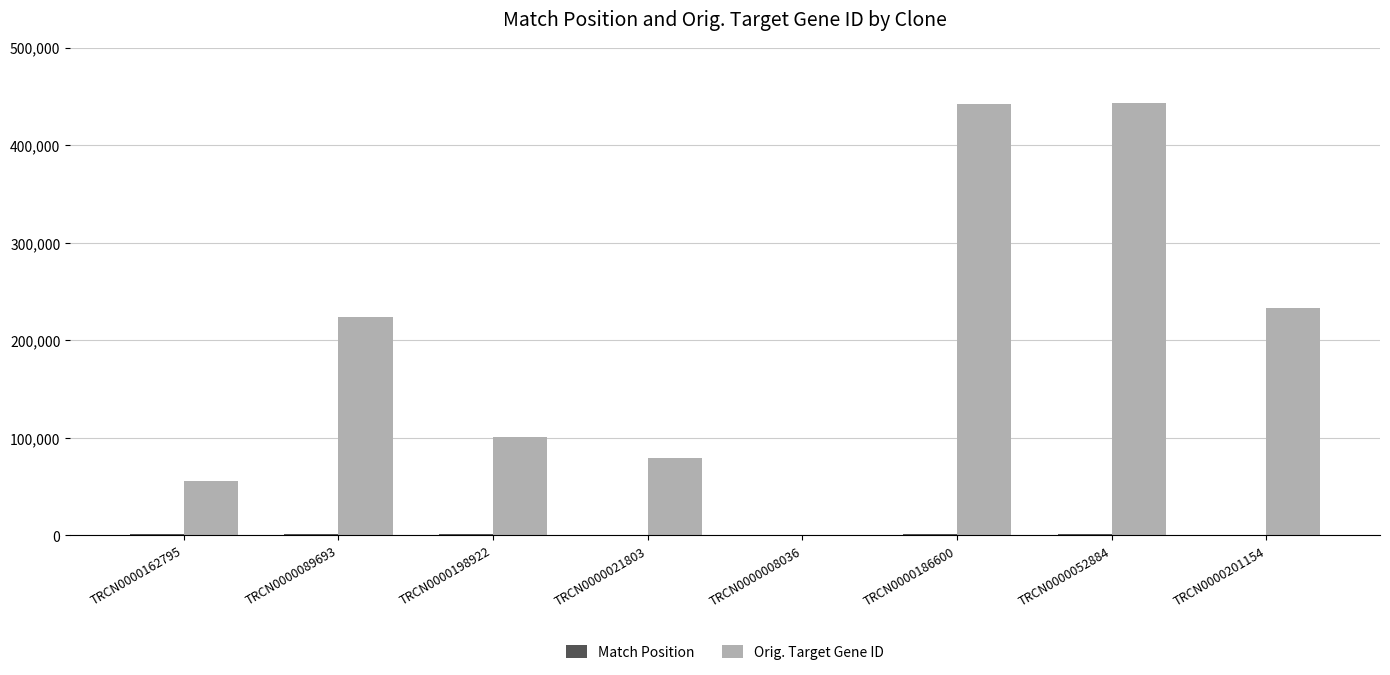

Is it true that Orig. Target Gene ID equals 98816 at TRCN0000186600?

False